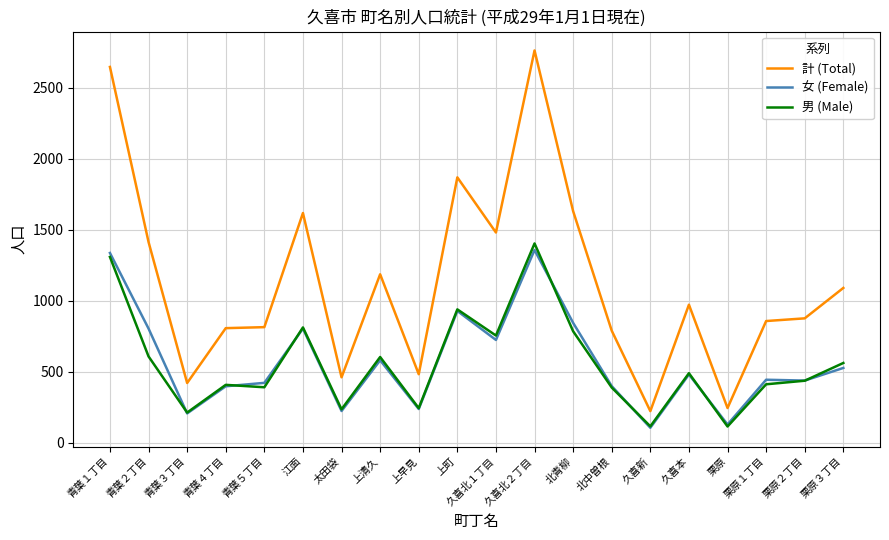

What is the difference between the second highest and minimum values in the 計 (Total) series?

2422